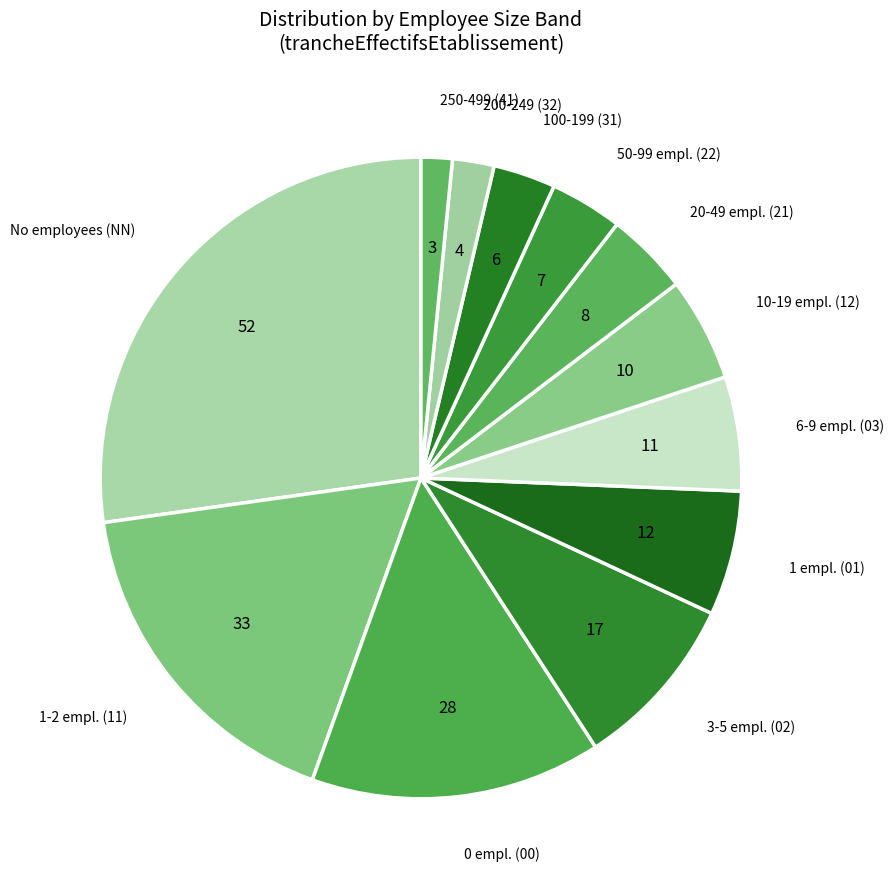

How many slices are in this pie chart?

12